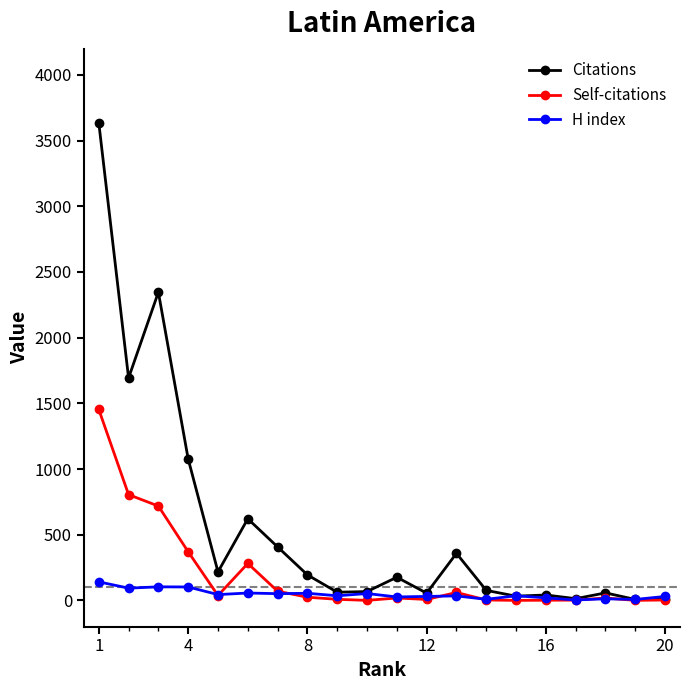

Which series has the widest spread of values?

Citations